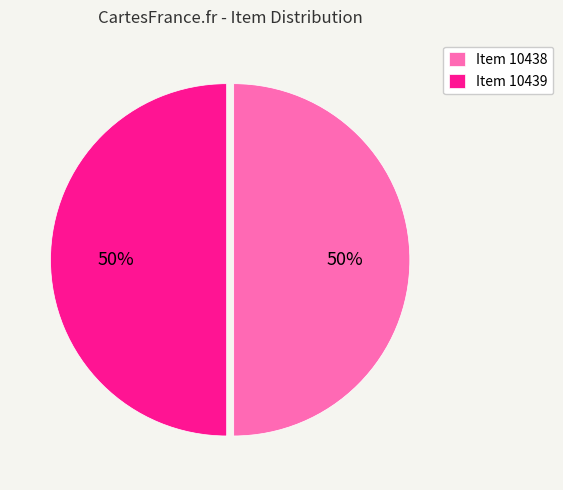

The Item 10439 slice represents 59% of the pie. True or false?

False